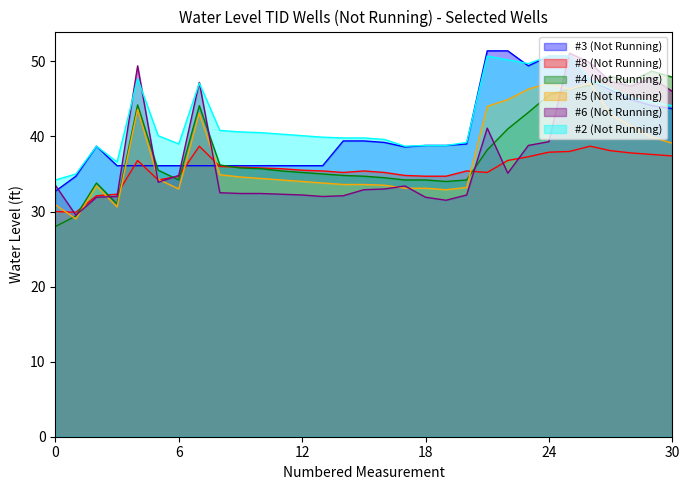

True or false: #4 (Not Running) and #5 (Not Running) cross at least once.

True